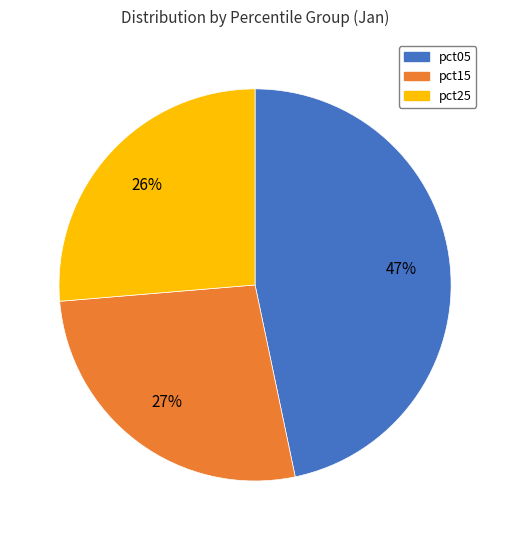

Does any single category account for the majority?

No